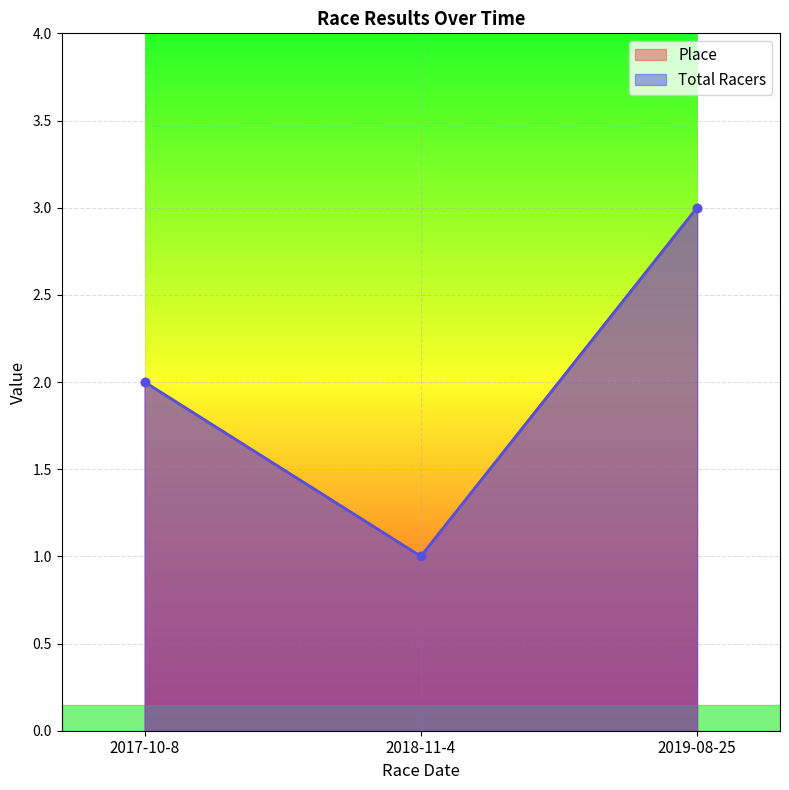

Which series has the largest total across all categories?

Place